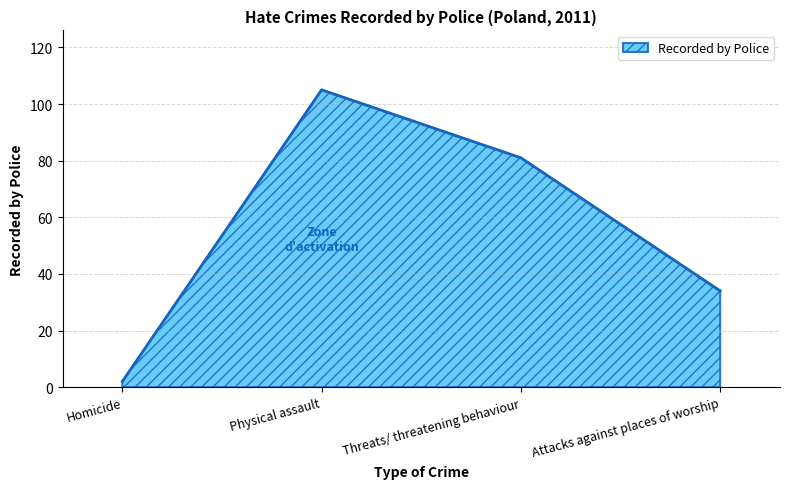

Rank the categories by value from highest to lowest.

Physical assault, Threats/ threatening behaviour, Attacks against places of worship, Homicide